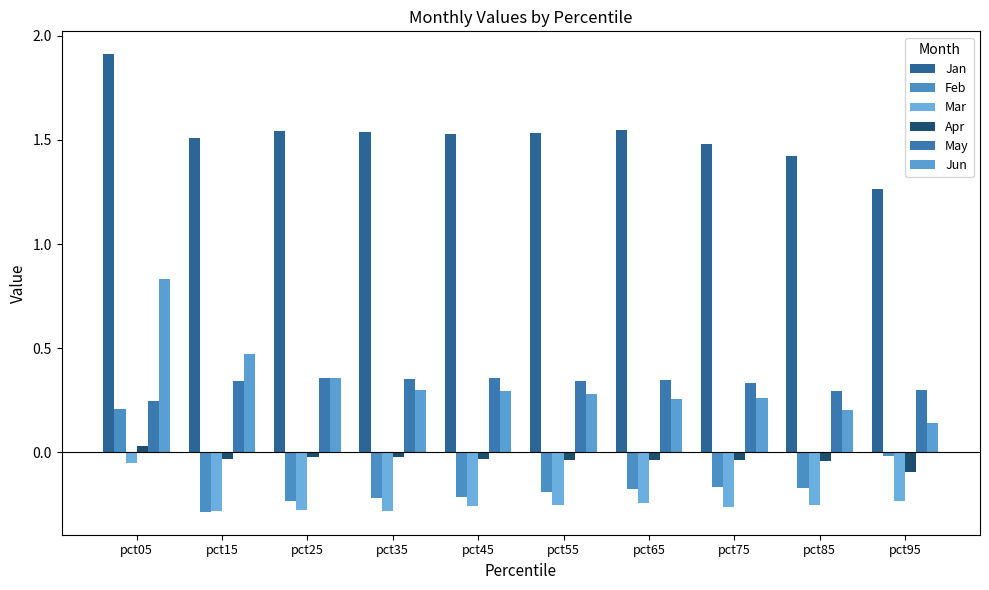

At which label does Jun reach its minimum?

pct95